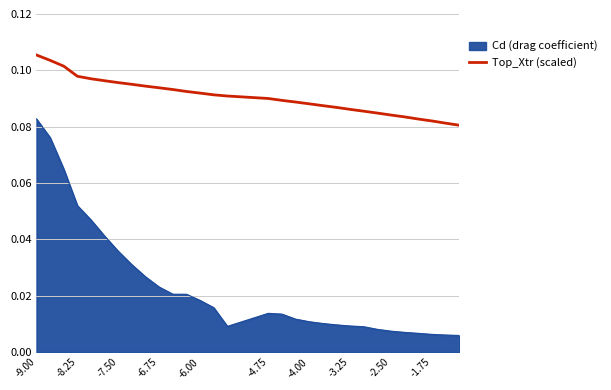

Rank the series by their average value, from lowest to highest.

Cd (drag coefficient), Top_Xtr (scaled)